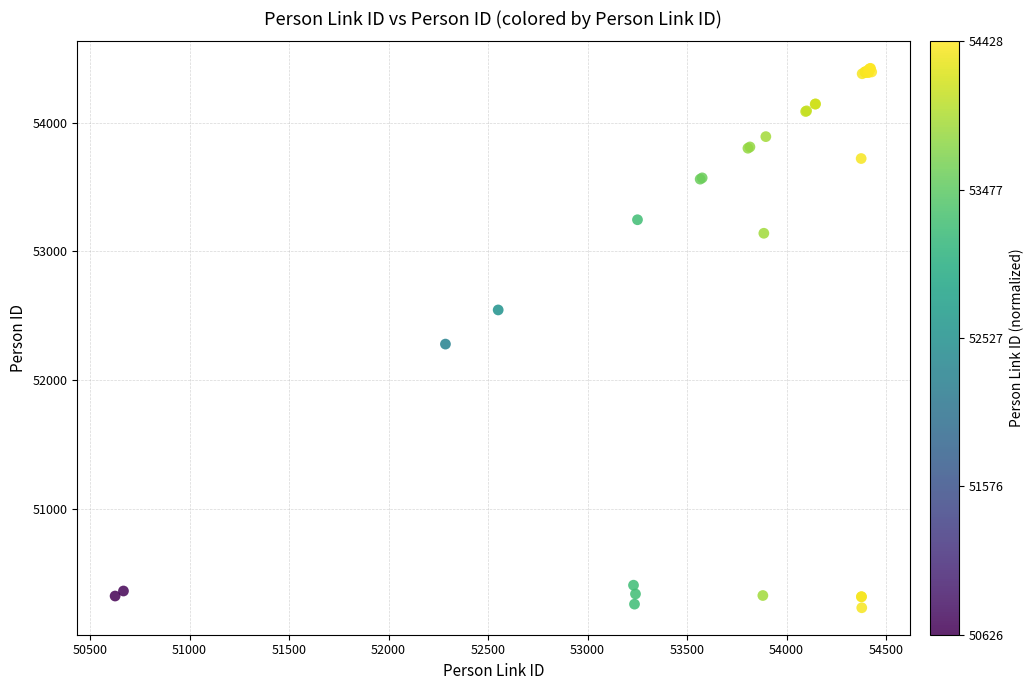

What Y value in the scatter plot is closest to 52328?

52281